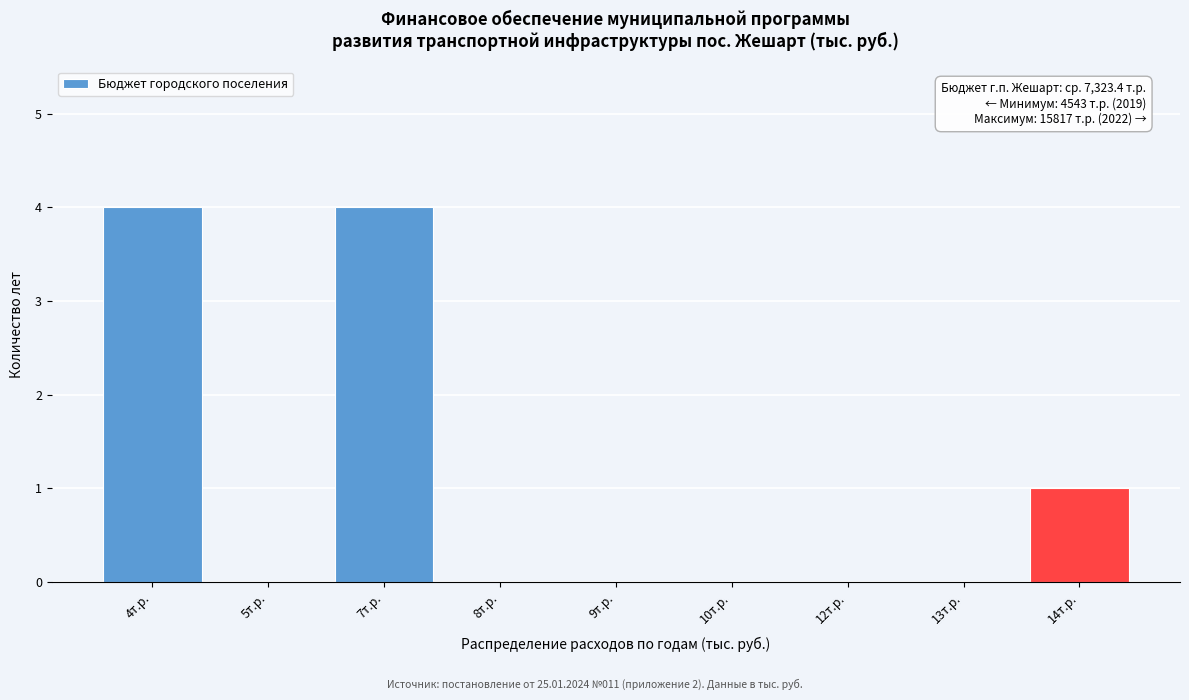

Reading right to left, what are all the values shown in this chart?

14т.р.=1	13т.р.=0	12т.р.=0	10т.р.=0	9т.р.=0	8т.р.=0	7т.р.=4	5т.р.=0	4т.р.=4